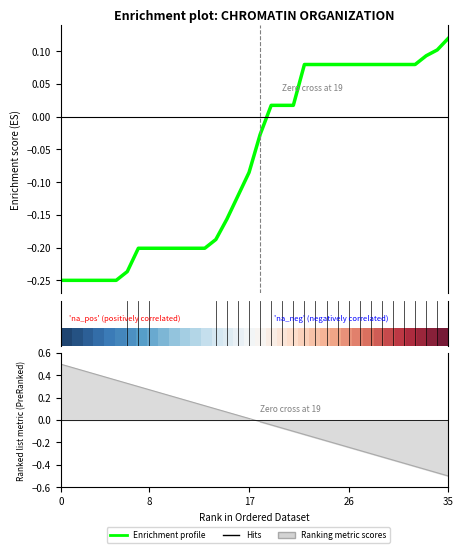

At how many categories does at least one series exceed 0?

35